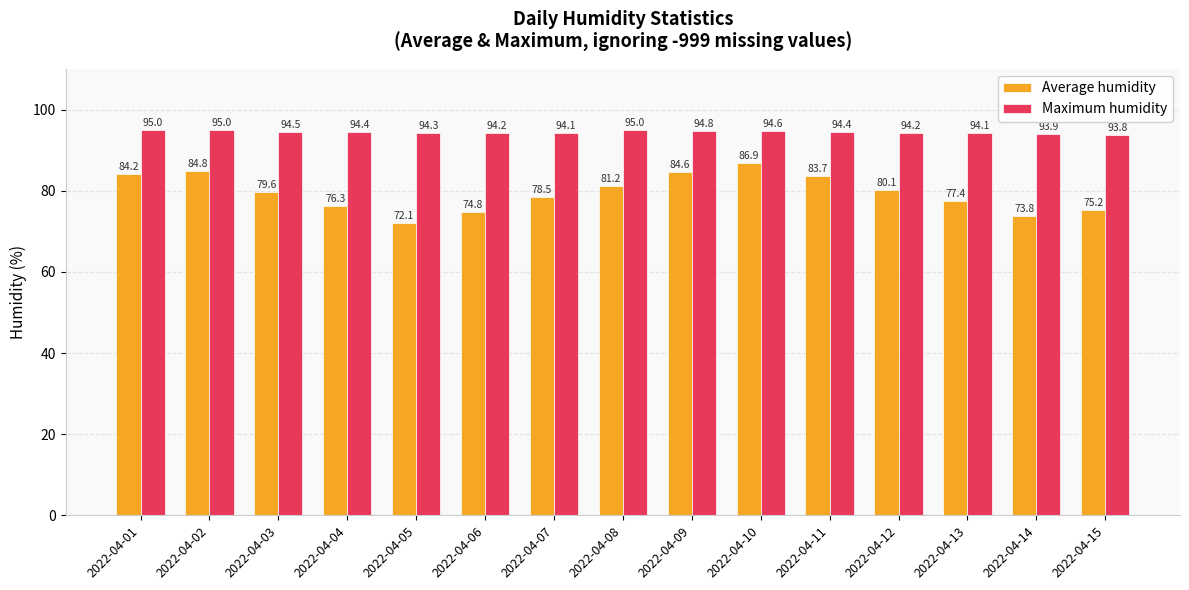

Reading left to right, list all the values displayed in this chart.

Average humidity: 84.2	84.8	79.6	76.3	72.1	74.8	78.5	81.2	84.6	86.9	83.7	80.1	77.4	73.8	75.2
Maximum humidity: 95.0	95.0	94.5	94.4	94.3	94.2	94.1	95.0	94.8	94.6	94.4	94.2	94.1	93.9	93.8